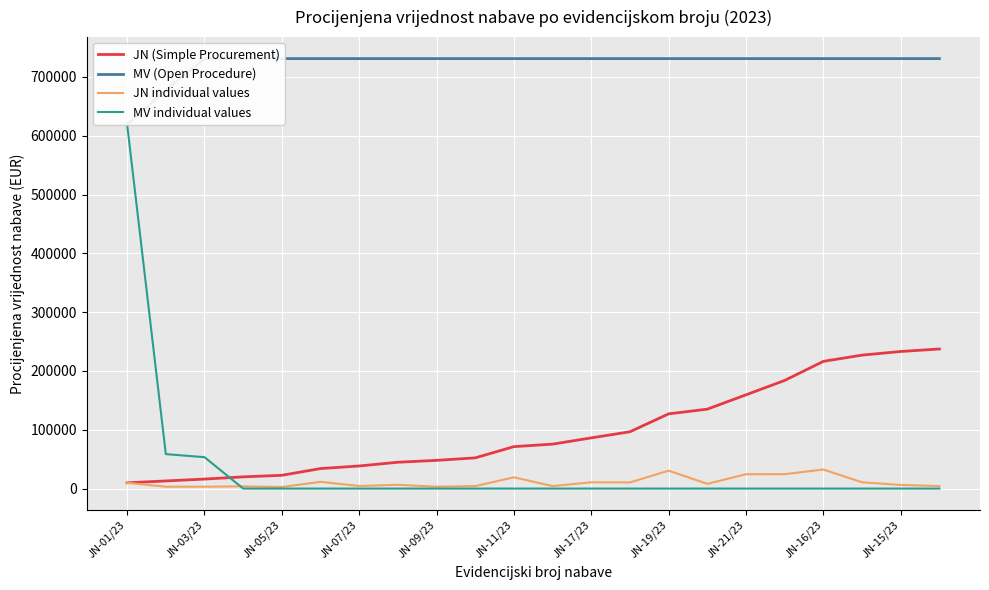

True or false: JN individual values and MV (Open Procedure) intersect in this chart.

False